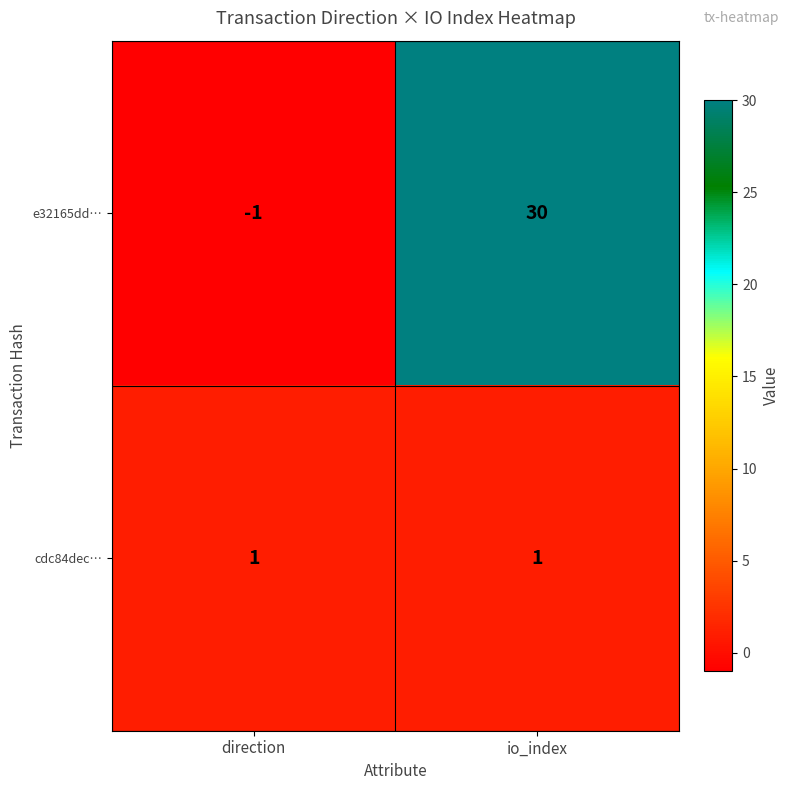

Is it true that cdc84dec… equals 2 at direction?

False